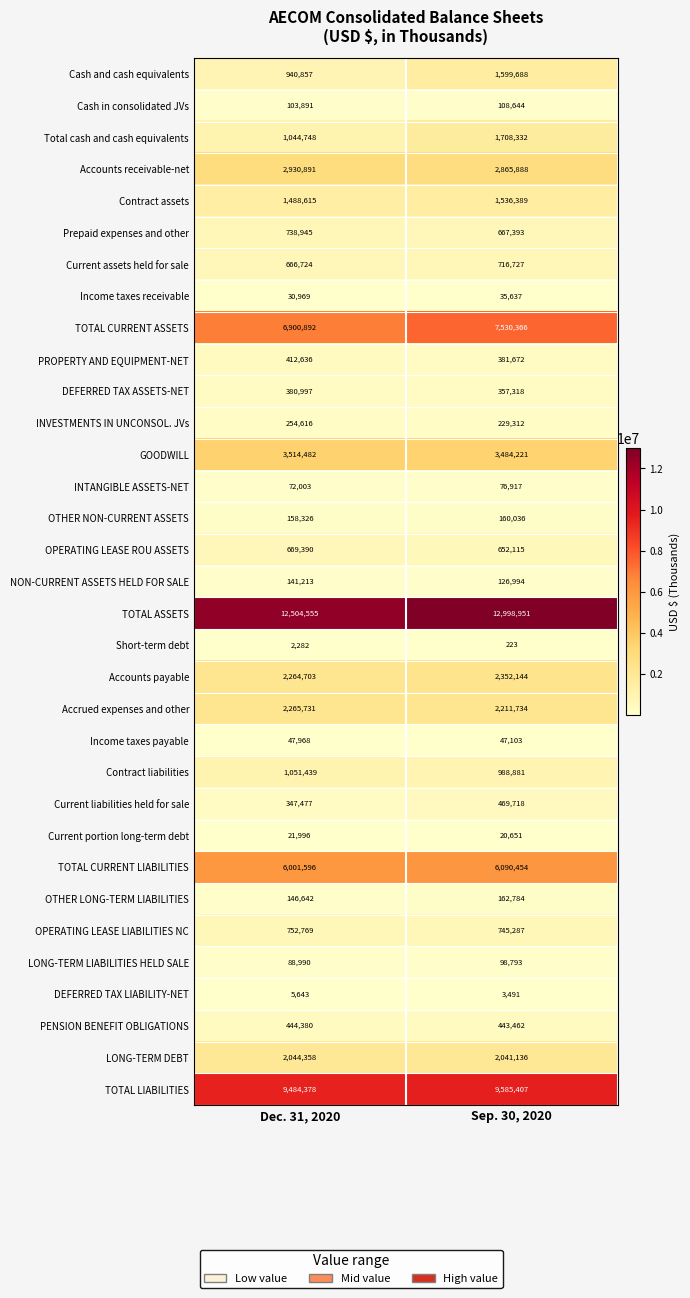

What is the sum of all TOTAL CURRENT ASSETS values?

14431258